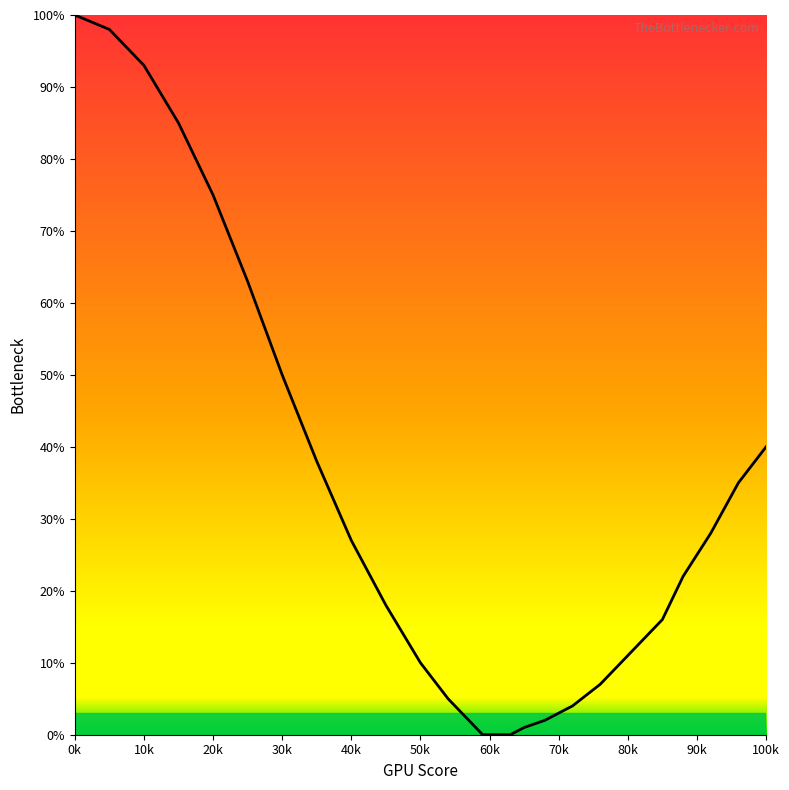

What is the maximum value shown in the chart?

100